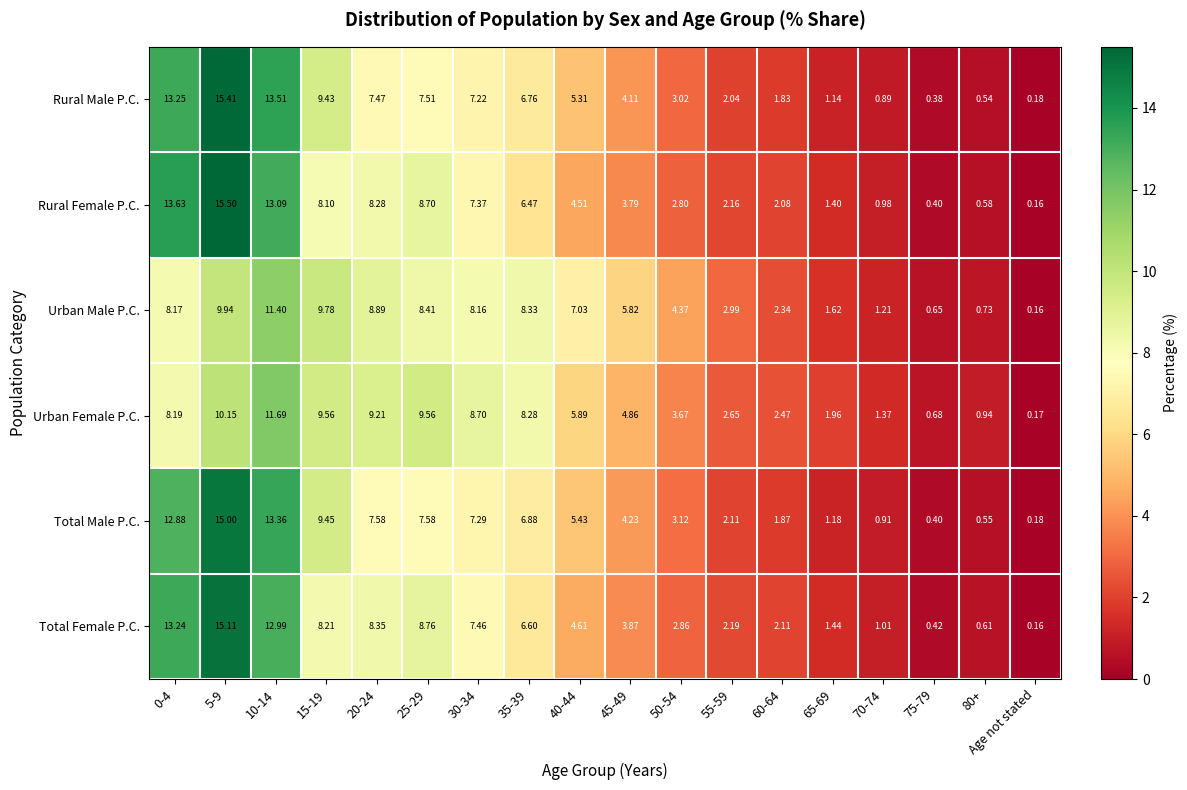

How many distinct data groups are displayed?

6